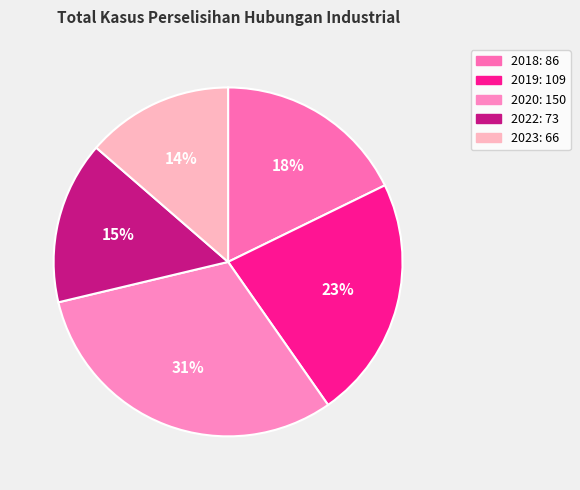

To the nearest percent, what percentage of the pie is 2023?

14%